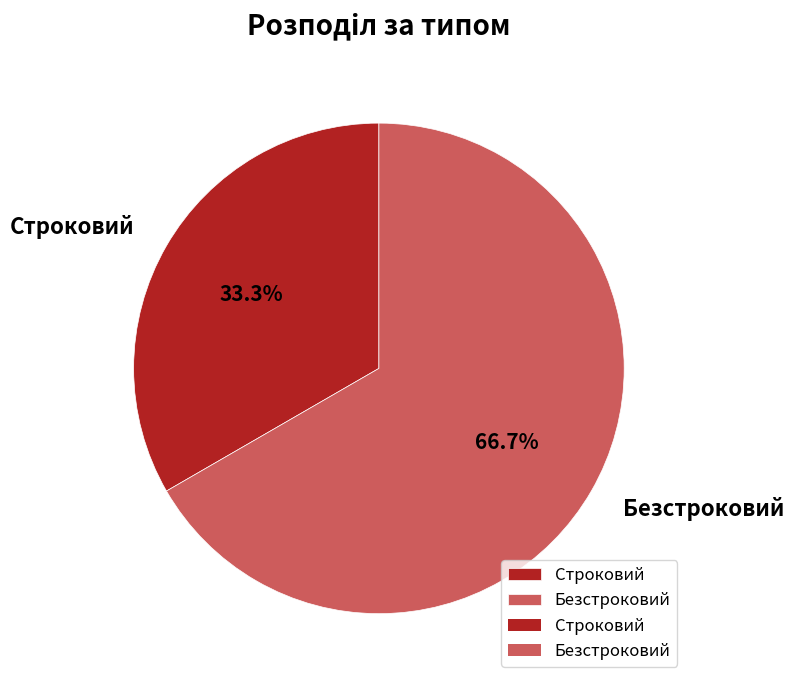

To the nearest percent, what percentage of the pie is Безстроковий?

67%